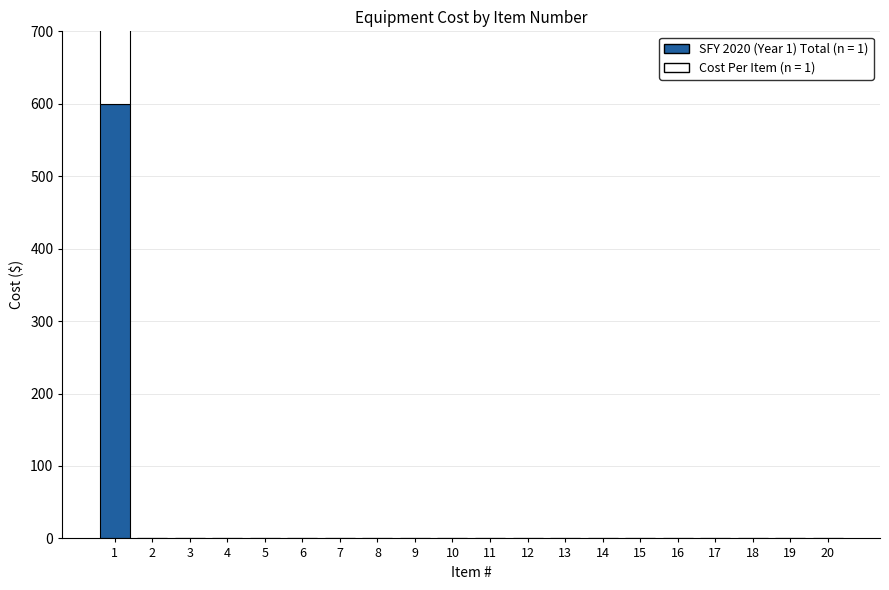

How many bars are there in each group?

2